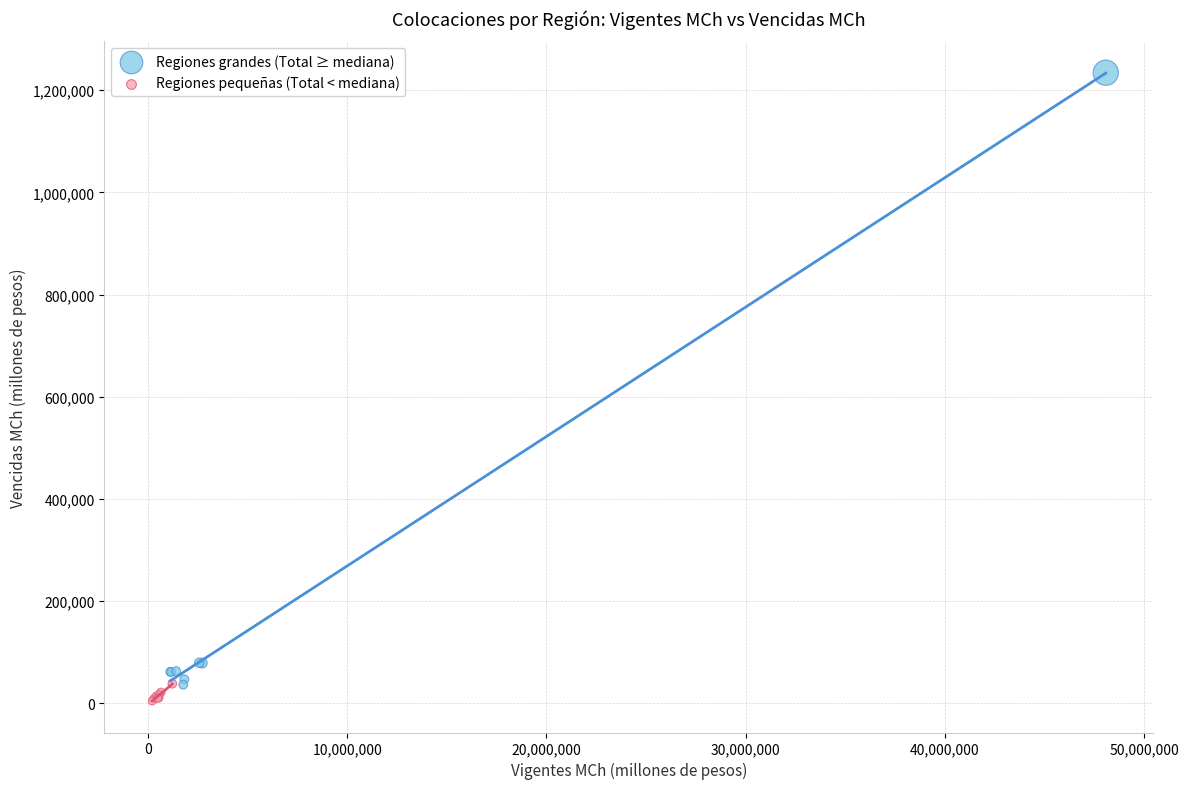

Which series contains the highest Y value?

Regiones grandes (Total ≥ mediana)